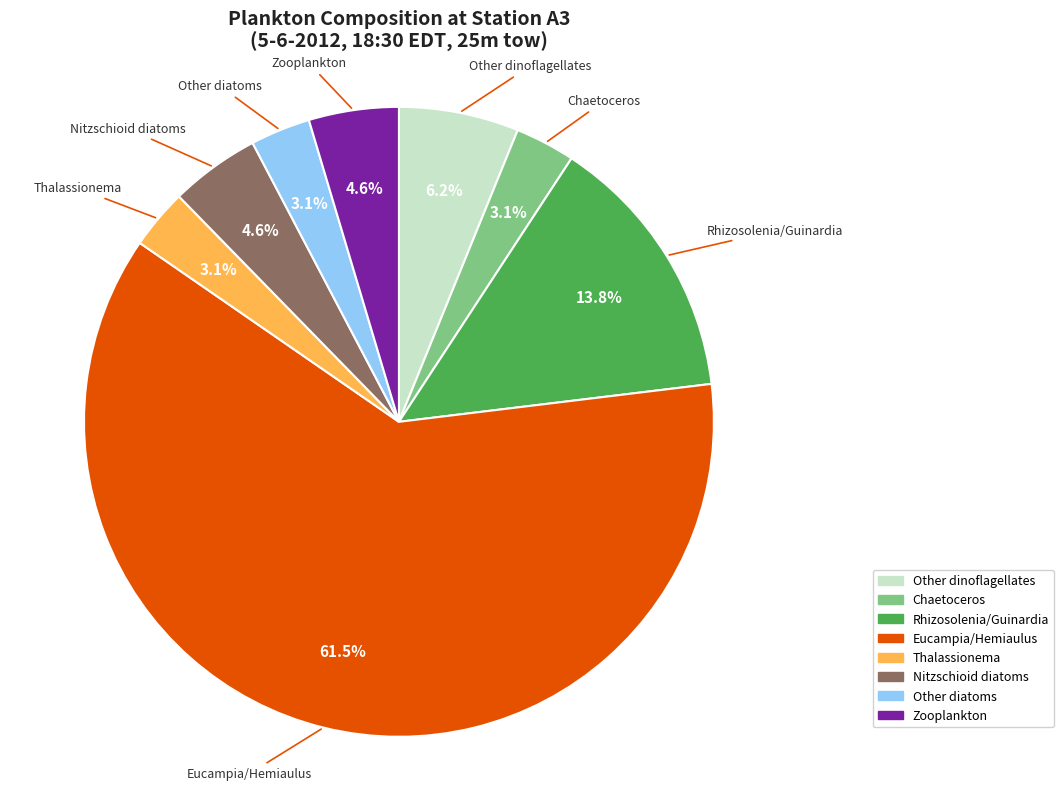

Which slice is the largest?

Eucampia/Hemiaulus